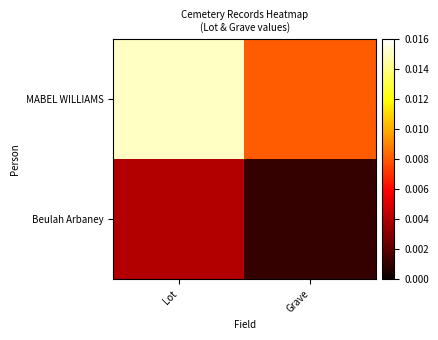

Rank the series by their maximum value, from lowest to highest.

Beulah Arbaney, MABEL WILLIAMS